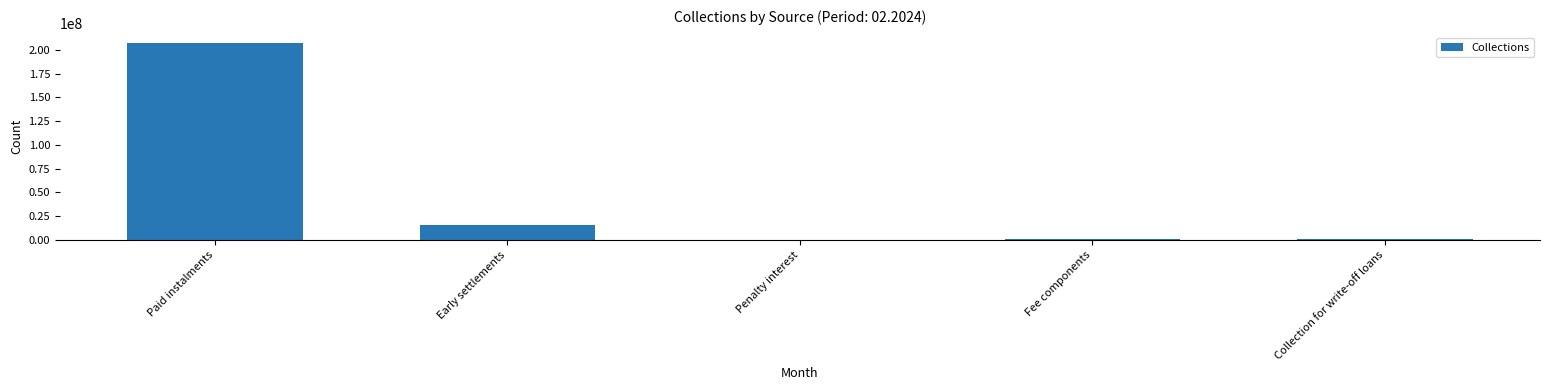

Which category has the highest value across all series?

Paid instalments